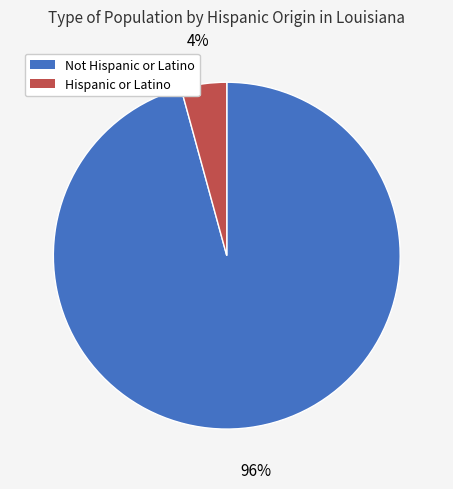

How many slices are in this pie chart?

2